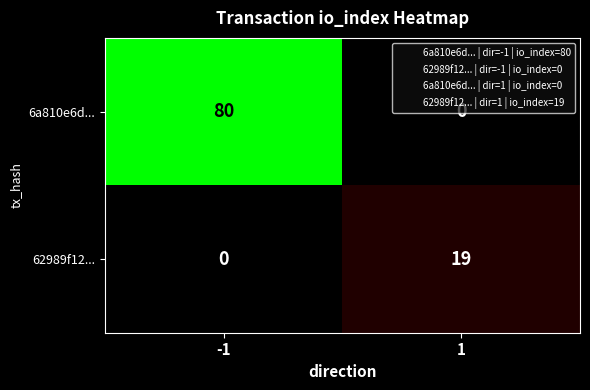

What is the average value of the 6a810e6d... series?

40